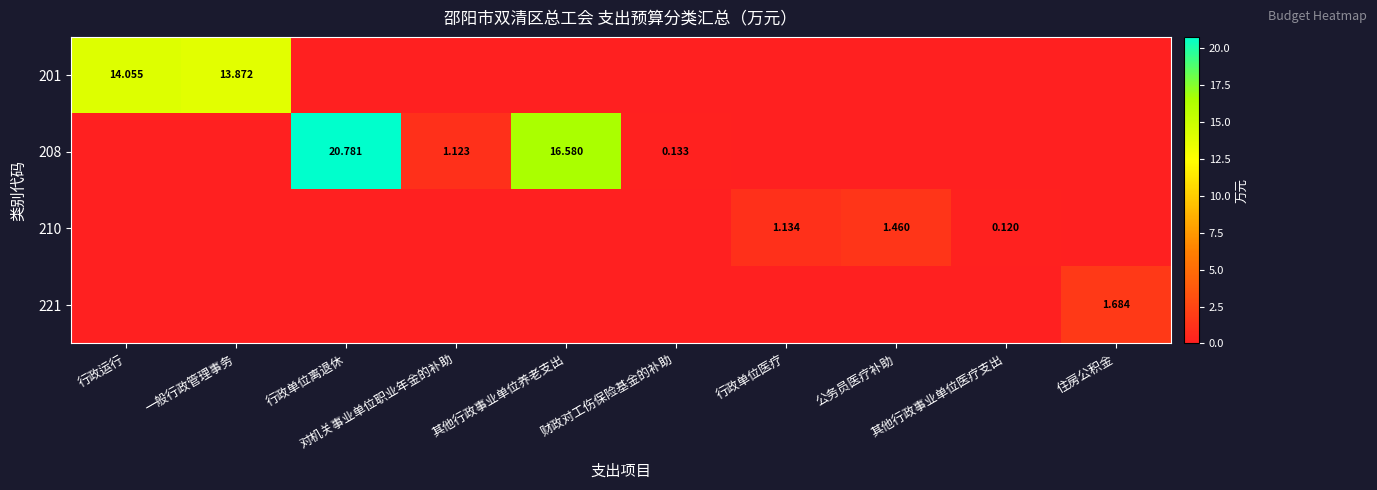

Is it true that 210 equals -0.8 at 行政单位离退休?

False